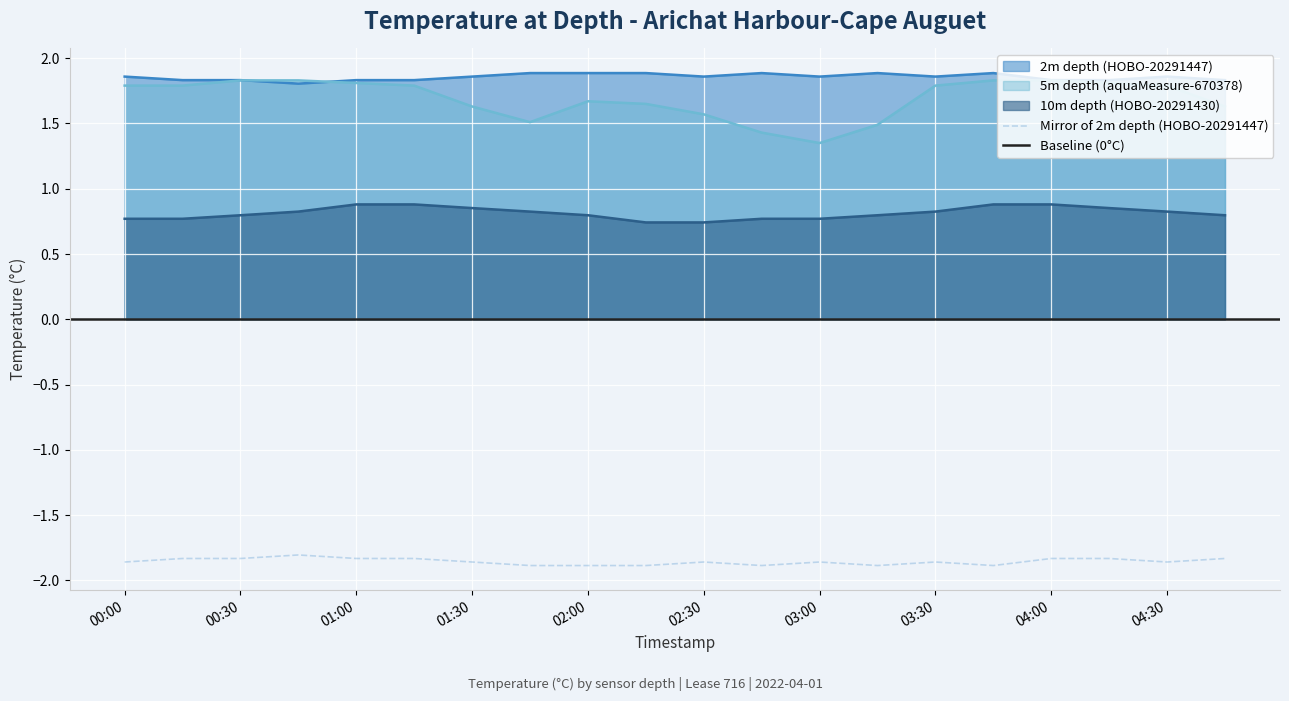

Does the chart display data point markers on the line(s)?

No